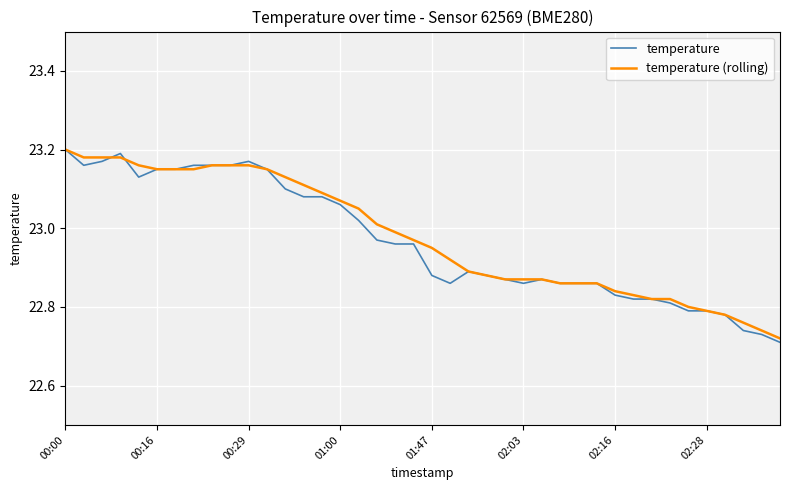

Which series has the widest spread of values?

temperature